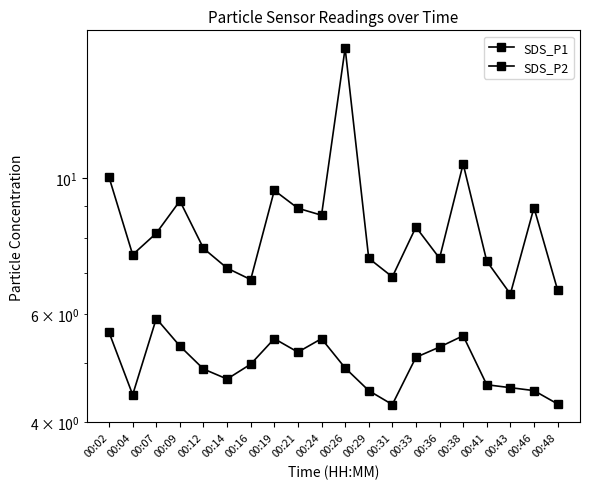

What is the difference between the maximum and second lowest values in the SDS_P2 series?

1.6